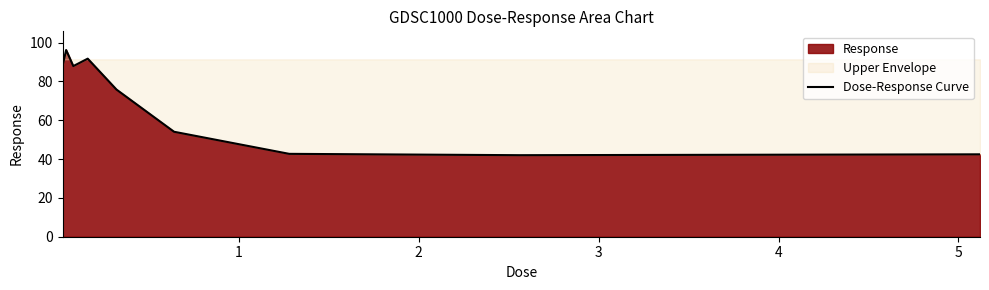

Count the number of values greater than 75.

5